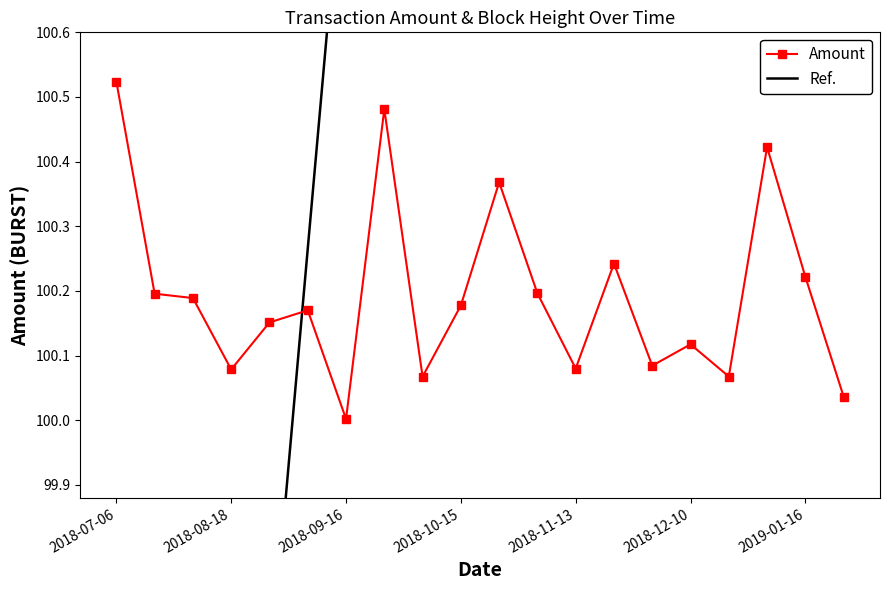

True or false: Amount has more than 2 points higher than both neighbors.

True